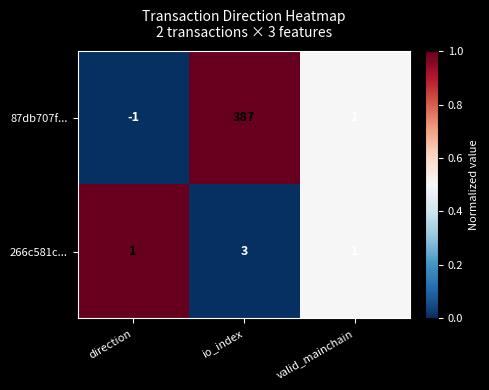

Is it true that 87db707f... equals 387 at io_index?

True